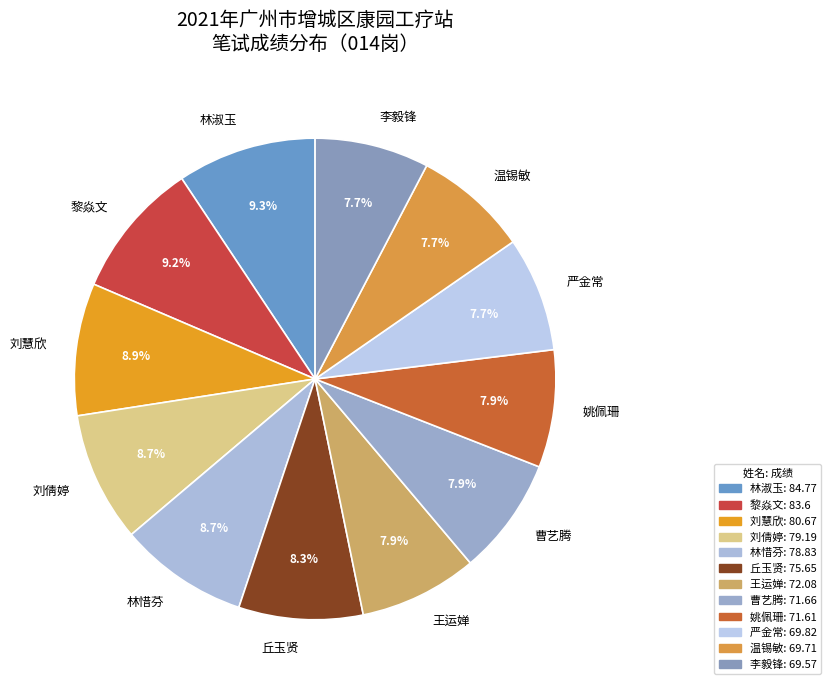

What percentage is NOT represented by 王运婵?

92.1%